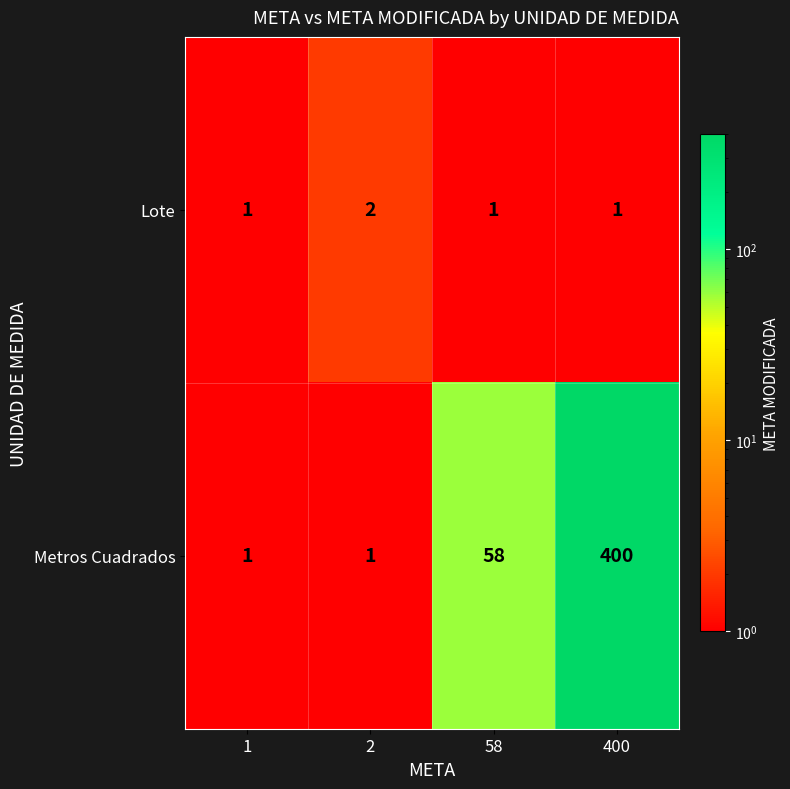

What is the difference between the second highest and minimum values in the Metros Cuadrados series?

57